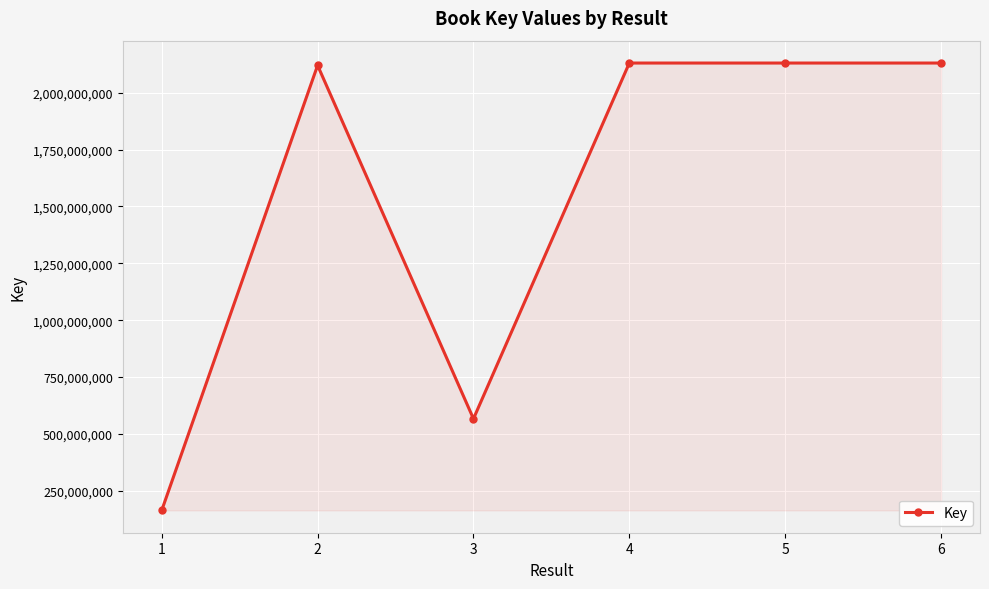

At which category does the data reach its first local peak?

2